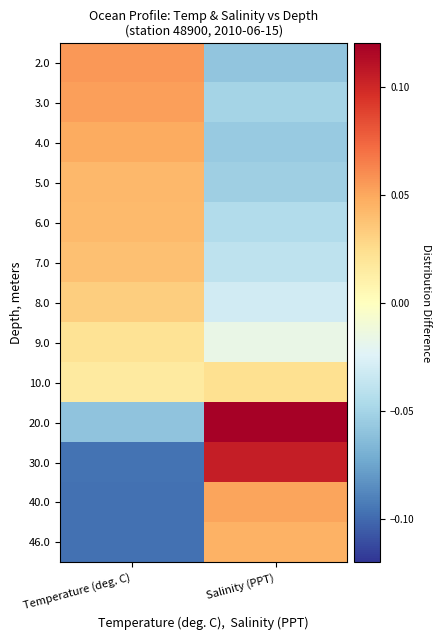

At how many categories does at least one series exceed 0?

2